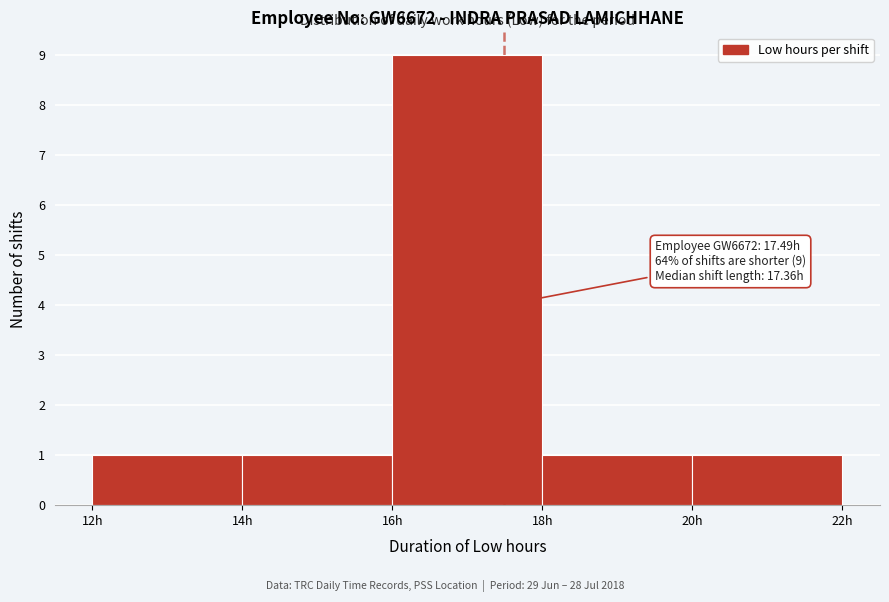

Over which range of the x-axis is the bar tallest?

16 to 18